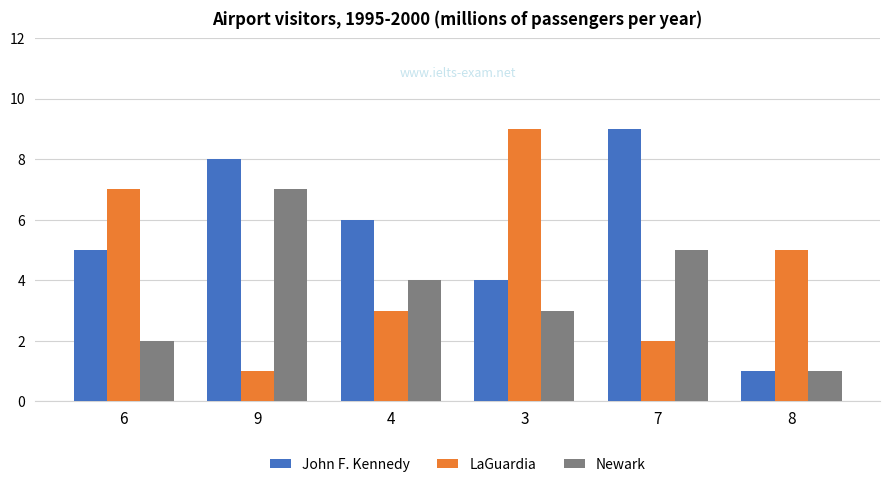

Reading right to left, transcribe all the data shown in this chart.

John F. Kennedy: 1	9	4	6	8	5
LaGuardia: 5	2	9	3	1	7
Newark: 1	5	3	4	7	2